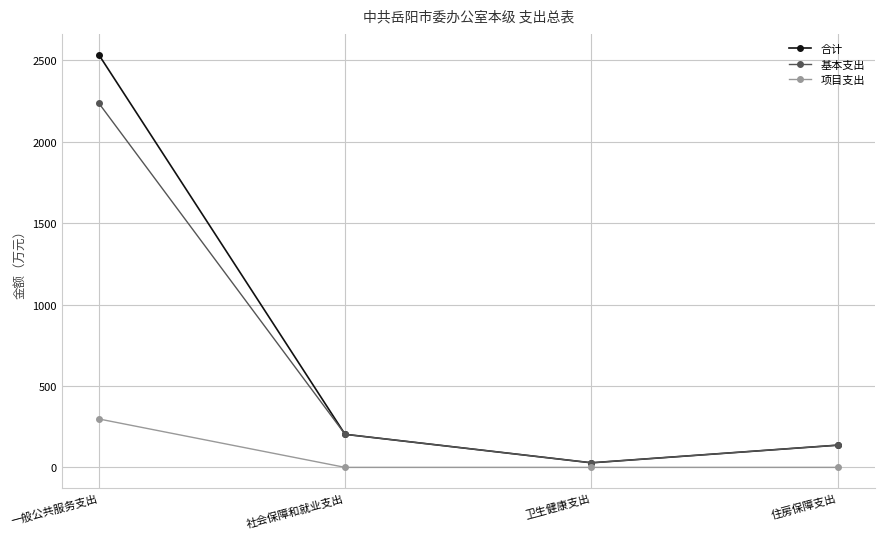

What is the label of the 1st point from the left?

一般公共服务支出